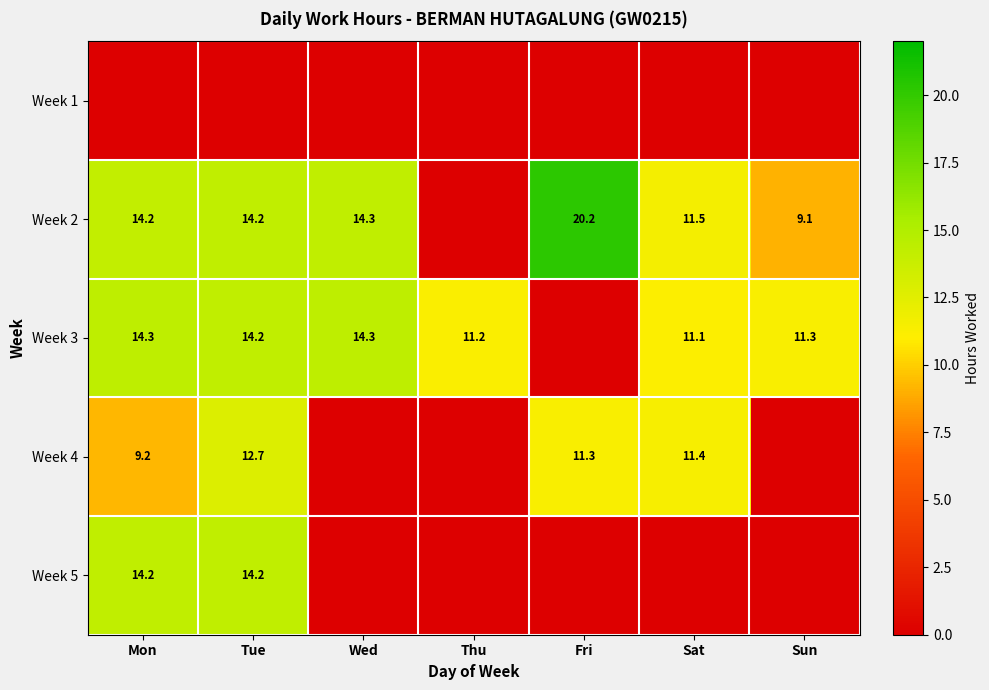

The value of Week 3 at Tue is 14.2. True or false?

True